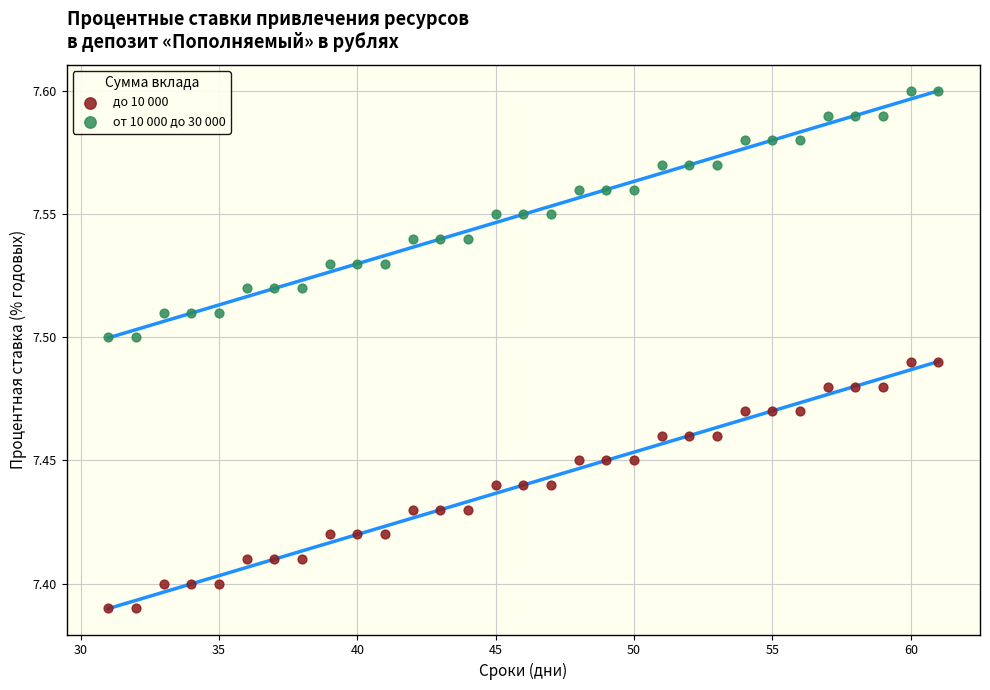

Which series contains the lowest Y value?

до 10 000